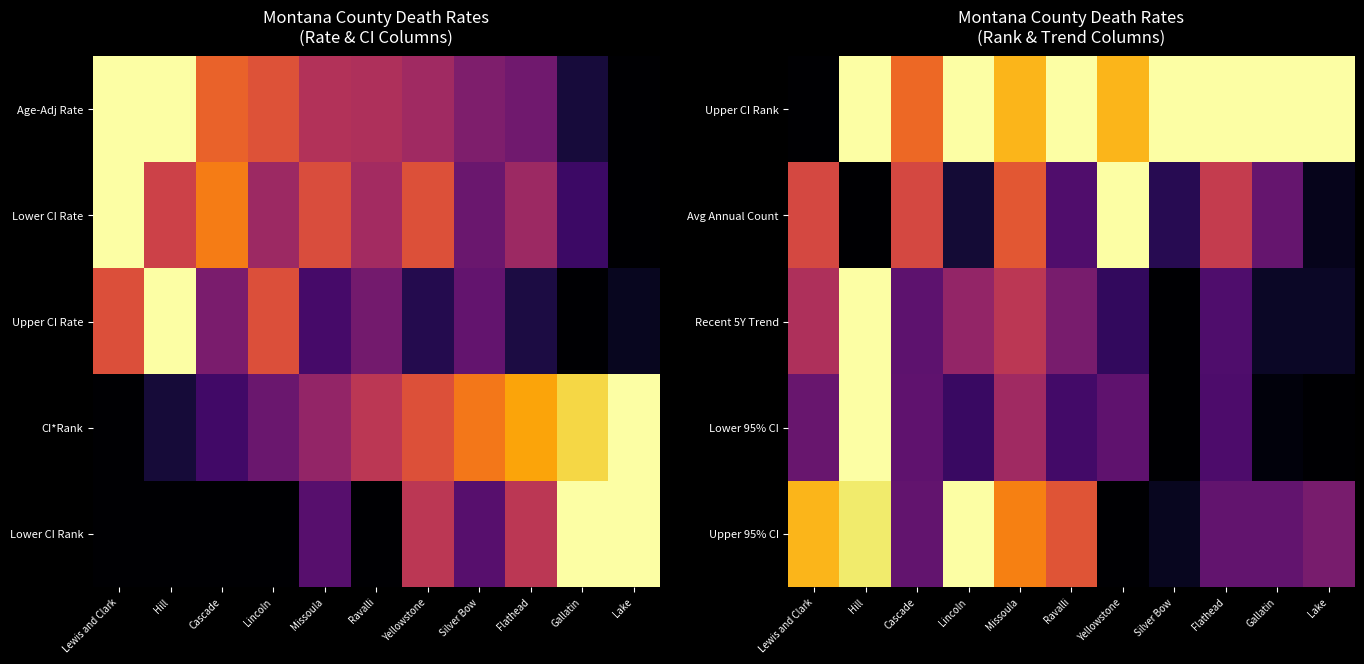

How many data points does each series have?

11